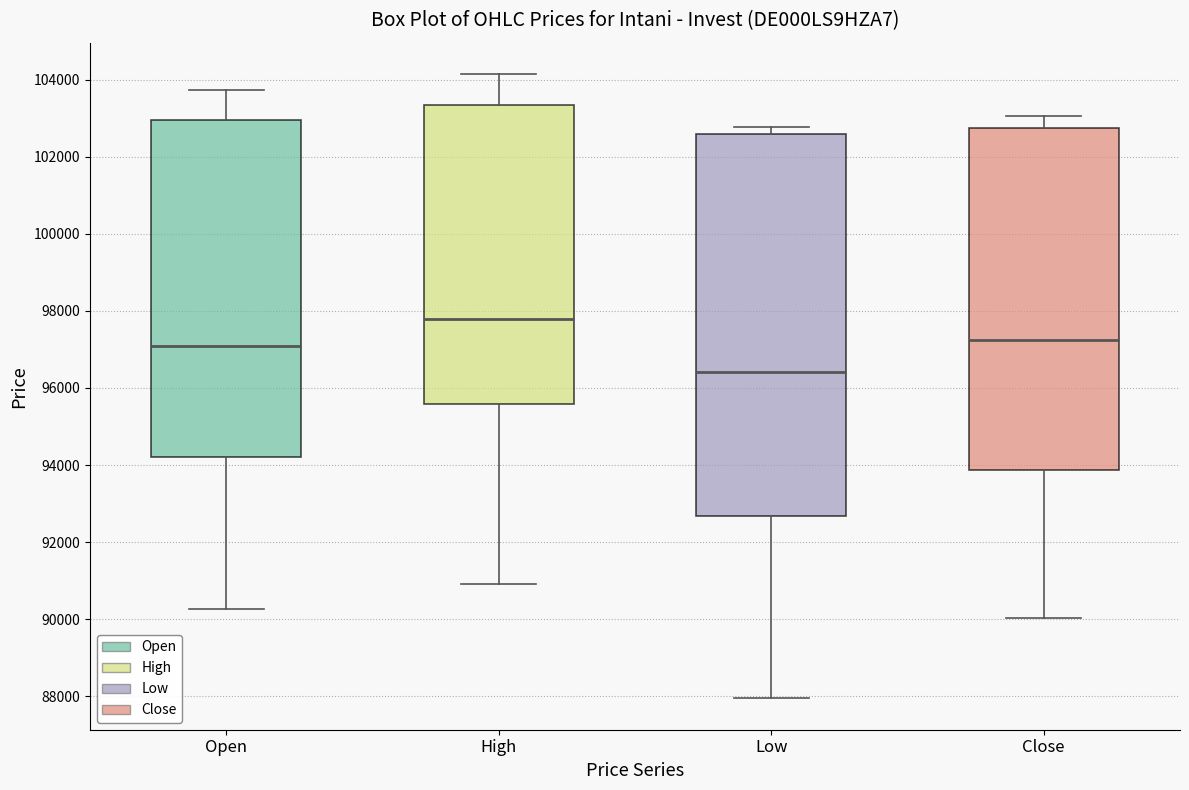

Reading left to right, transcribe this box plot: for each box, give where its median line is, the range the box spans, and where its two whiskers end, as read against the y-axis. The values are not printed on the chart, so give them approximately, as read against the axis.

Open: median 97000, box 94200 to 103000, whiskers 90200 to 103800
High: median 97800, box 95600 to 103400, whiskers 91000 to 104200
Low: median 96400, box 92600 to 102600, whiskers 88000 to 102800
Close: median 97200, box 93800 to 102800, whiskers 90000 to 103000